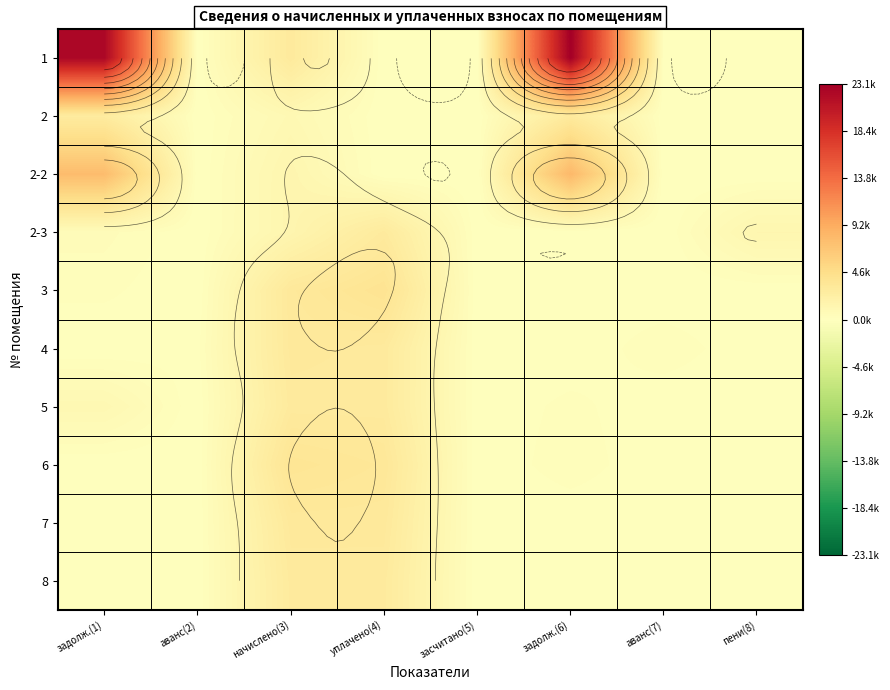

Which category has the highest value in the 7 series?

начислено(3)